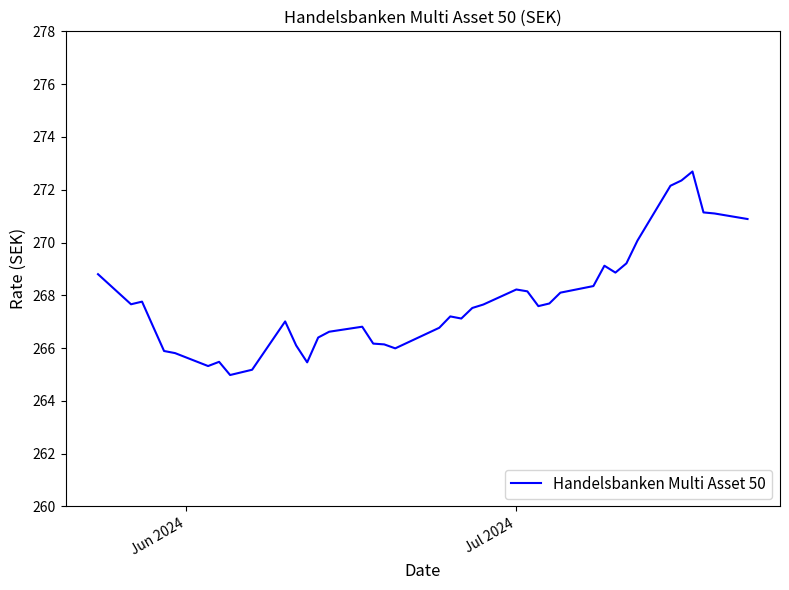

What is the minimum value shown in the chart?

265.0